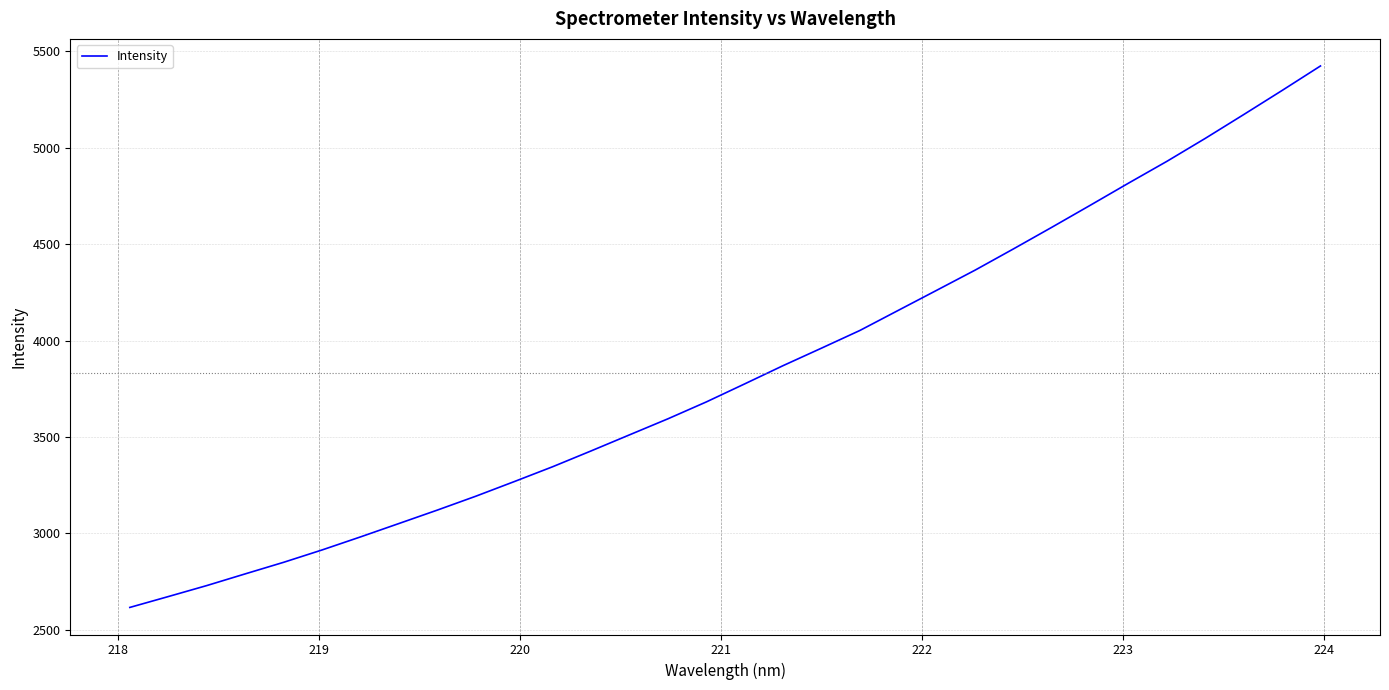

What is the difference between the maximum and minimum values?

2807.5